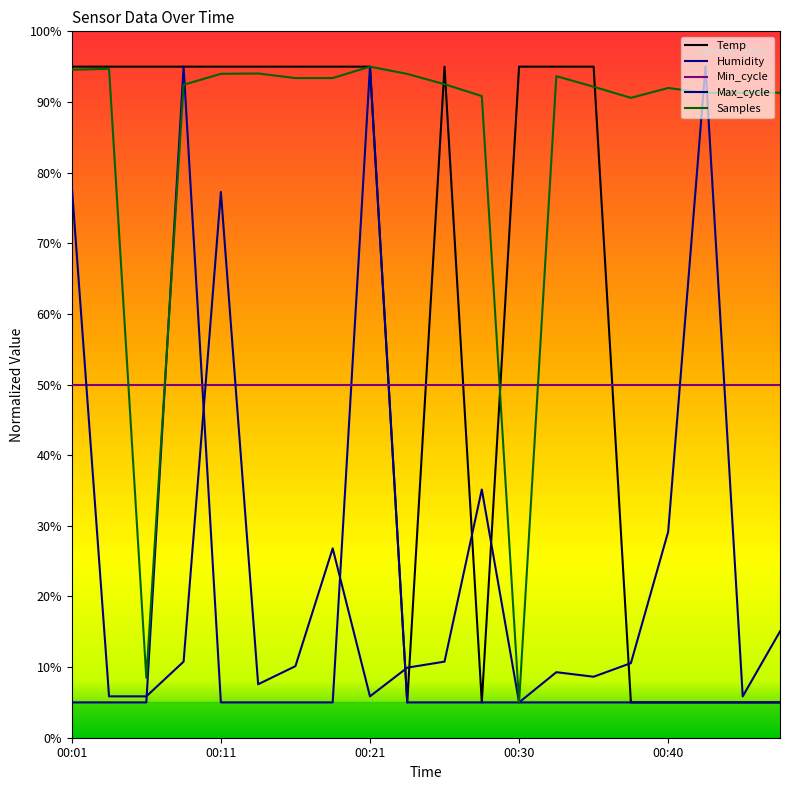

What is the value of the Min_cycle point at the 17th from the left?

50.0